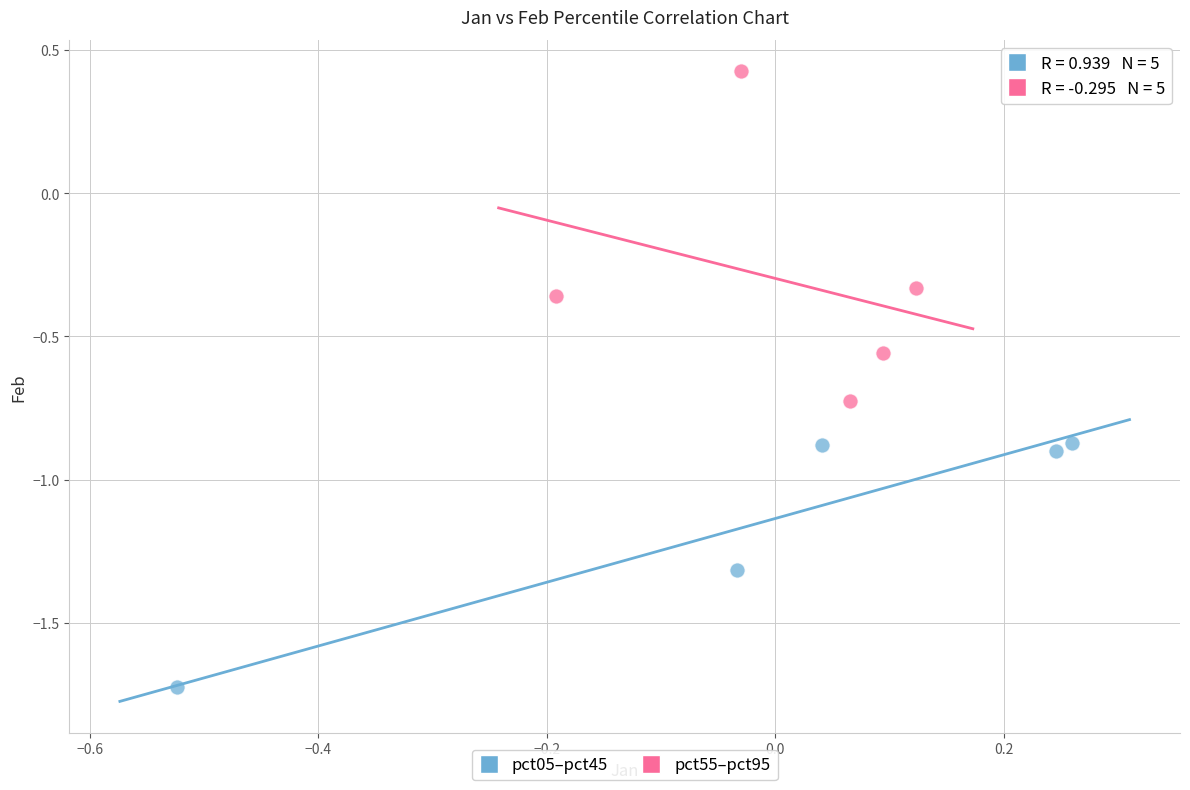

Which series contains the lowest Y value?

pct05–pct45